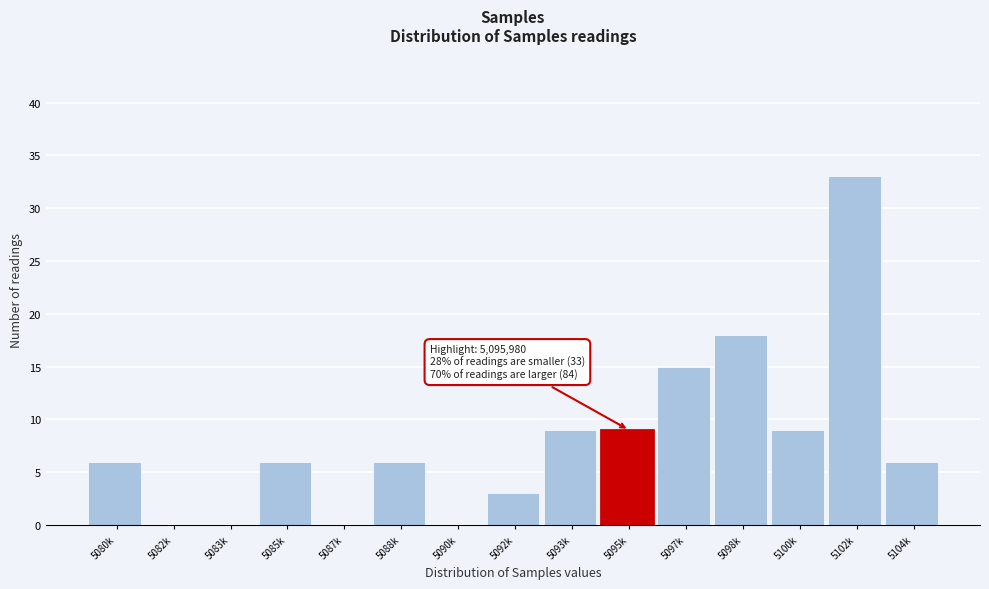

Reading left to right, what are all the values shown in this chart?

5080k=6	5082k=0	5083k=0	5085k=6	5087k=0	5088k=6	5090k=0	5092k=3	5093k=9	5095k=9	5097k=15	5098k=18	5100k=9	5102k=33	5104k=6